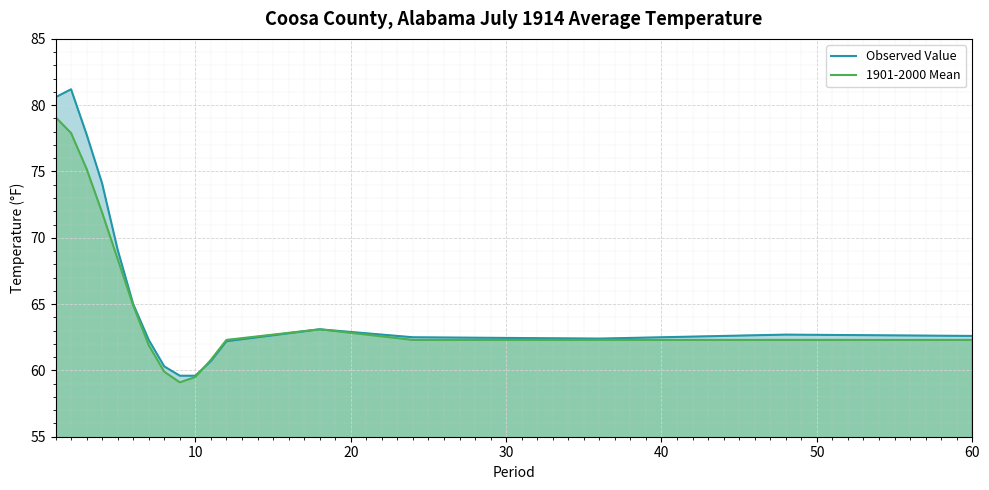

What is the highest value of the 1901-2000 Mean series?

79.1